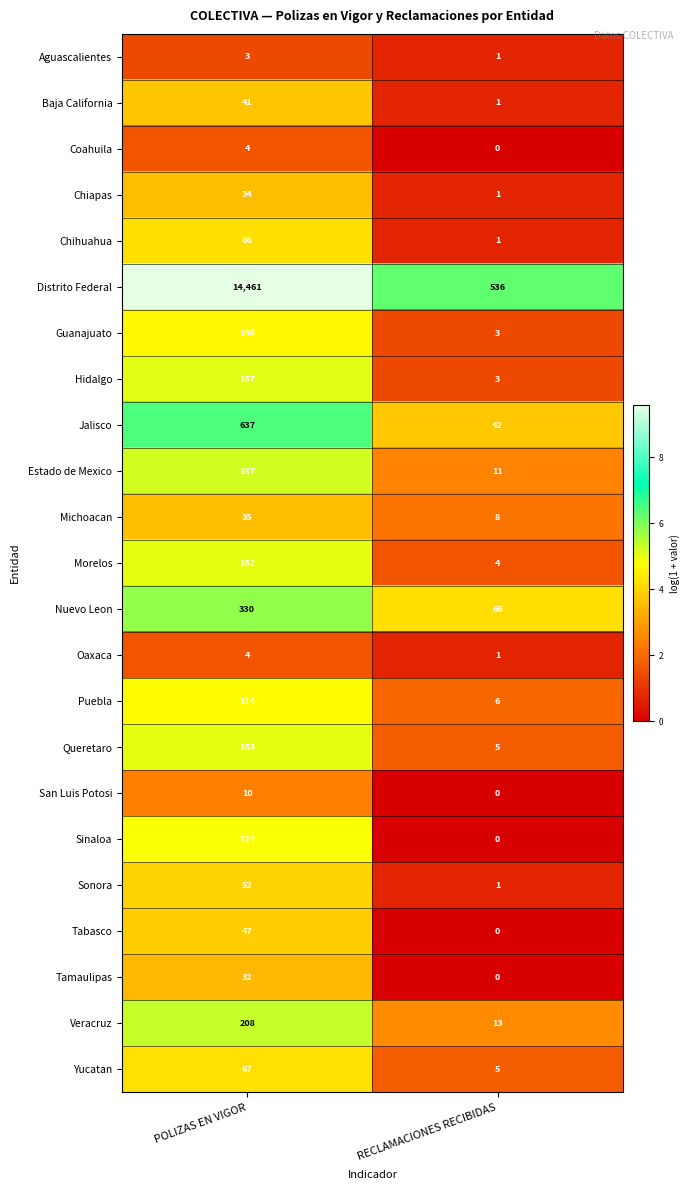

List the labels in order of Jalisco value, largest first.

POLIZAS EN VIGOR, RECLAMACIONES RECIBIDAS